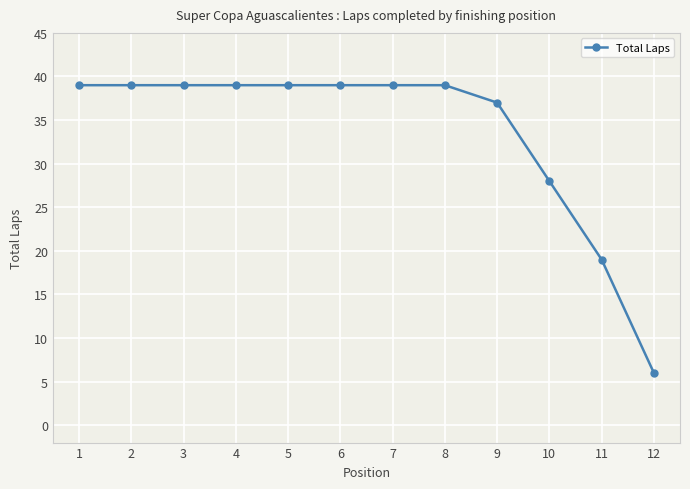

Read the value at 12, to the nearest 10.

10